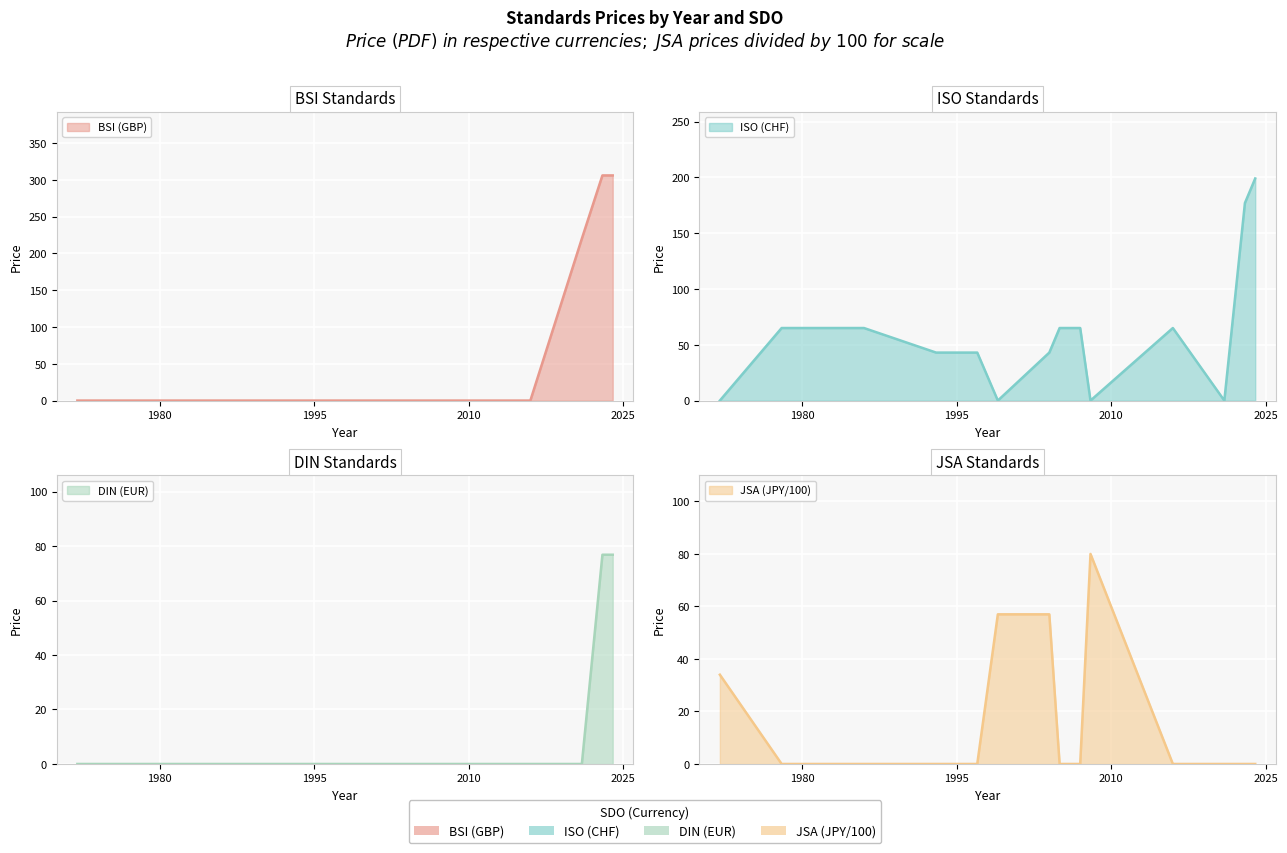

How many data points does each series have?

14